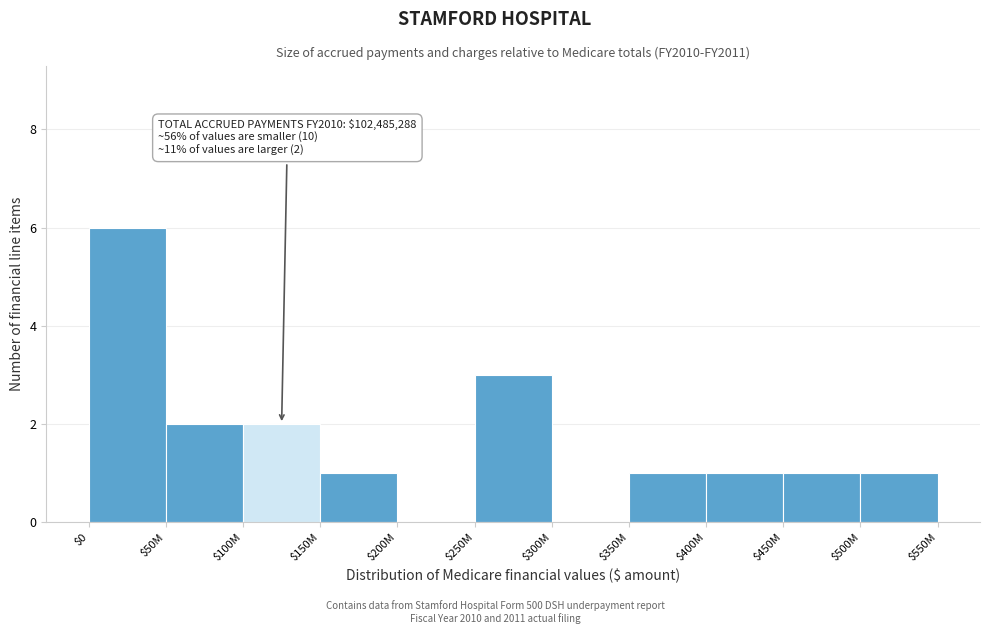

Is it true that the value at $300M is 0?

True